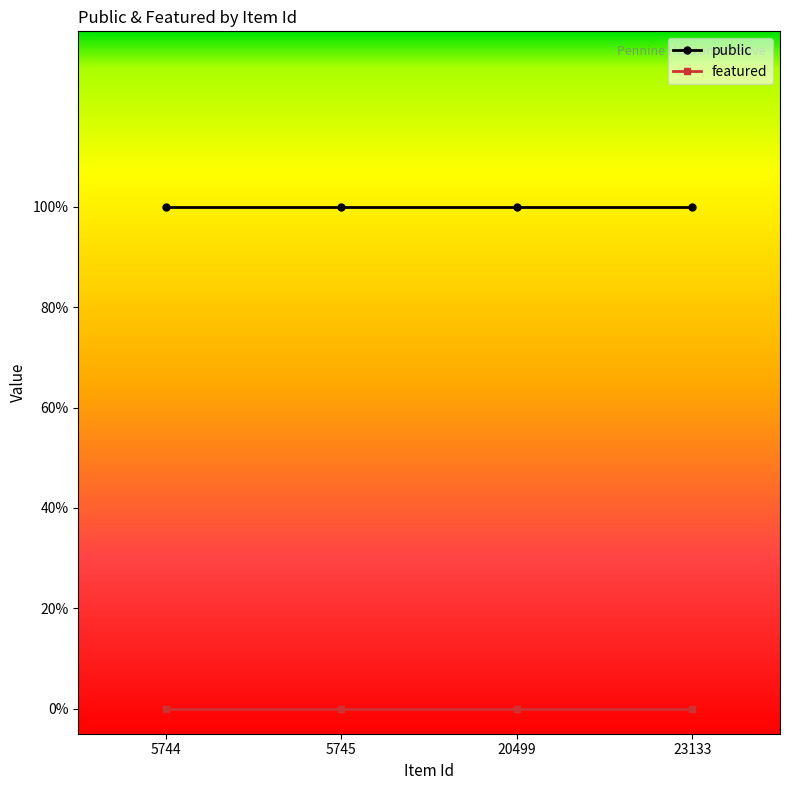

Is this an area chart (filled region under the line)?

No